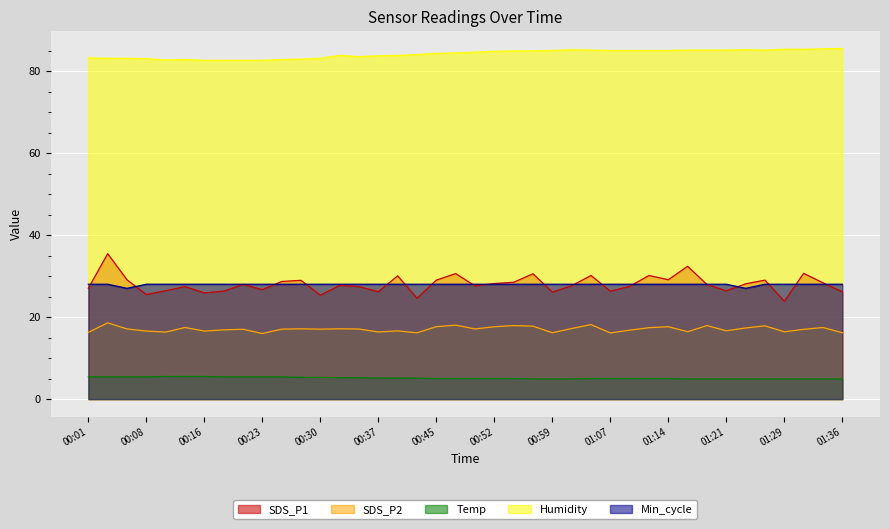

What is the label of the 25th point from the right?

00:37